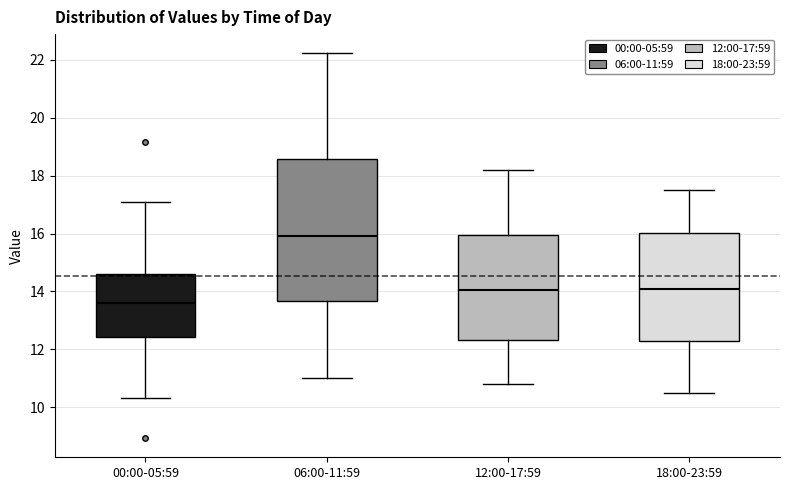

Which box is the tallest, from its lower edge to its upper edge?

06:00-11:59